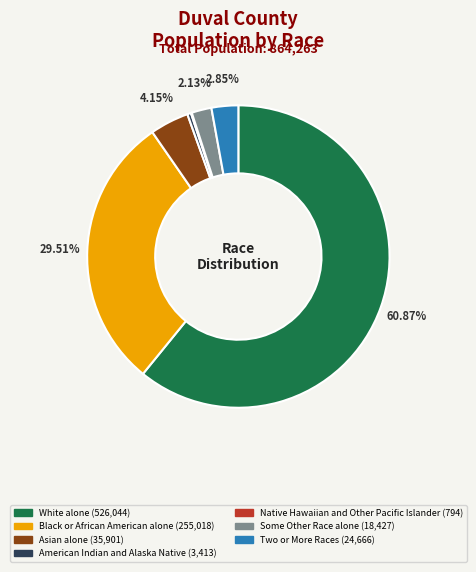

To the nearest percent, what is the difference between the Some Other Race alone and American Indian and Alaska Native slice percentages?

2%